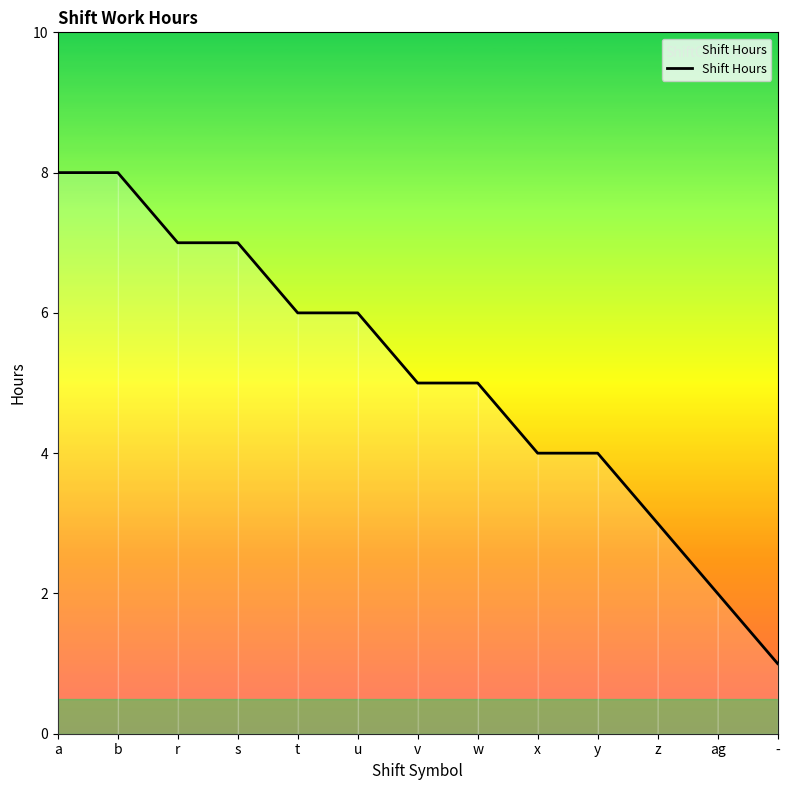

The chart shows a value of 1 at -. True or false?

True